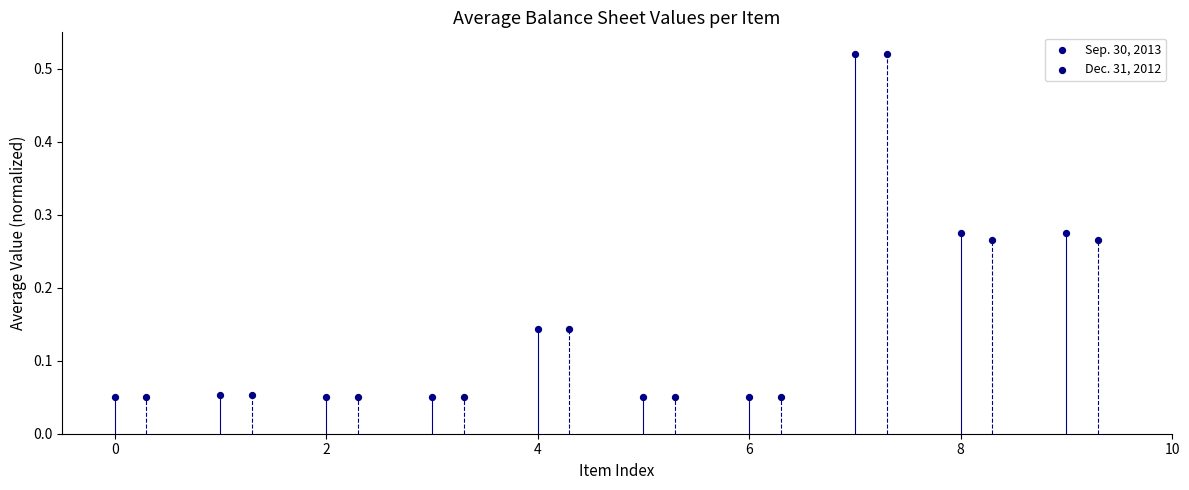

What are all the series names shown in the legend?

Sep. 30, 2013, Dec. 31, 2012